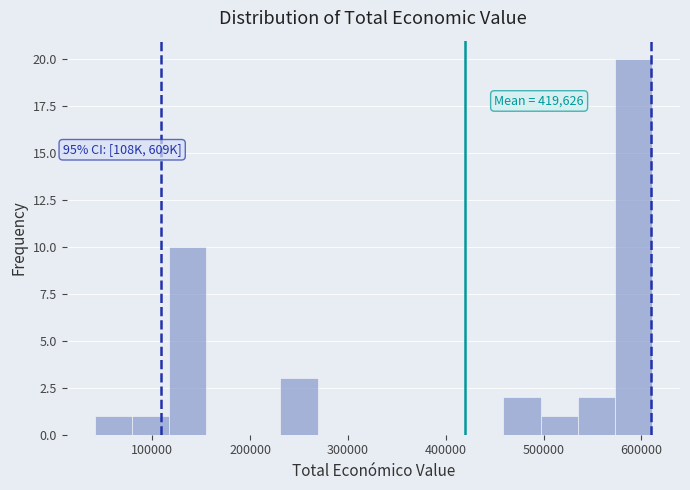

Around what value on the x-axis is the tallest bar? Give the approximate position of its centre, as read against the axis.

590000